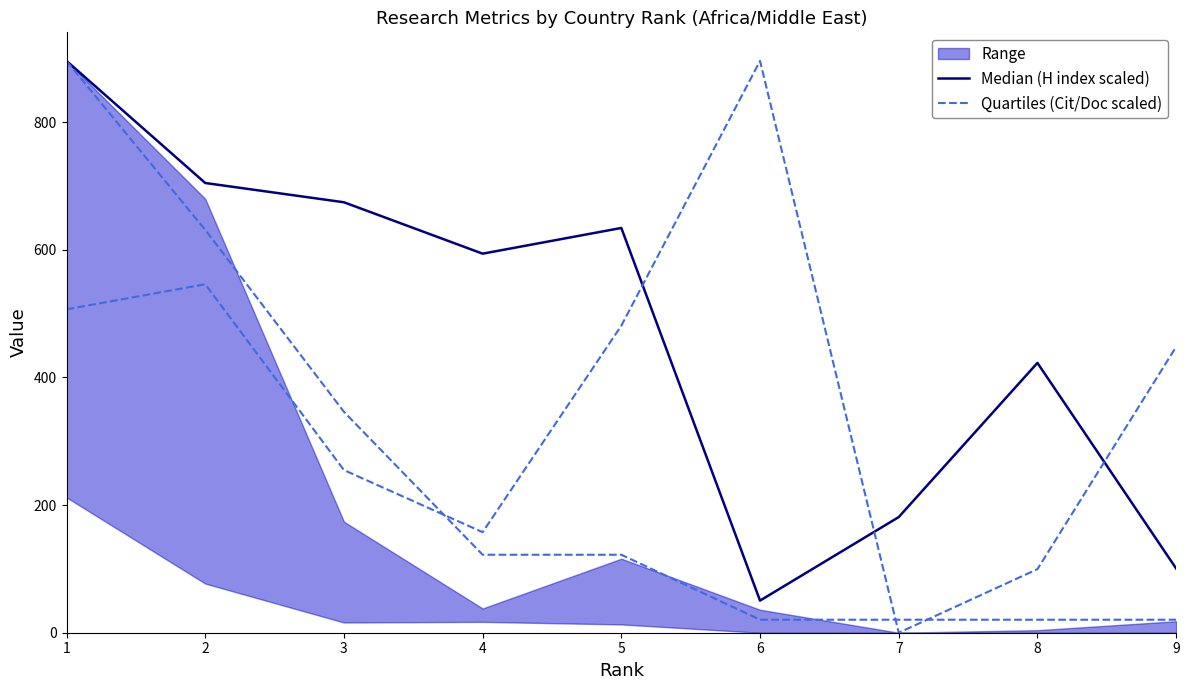

The value of Quartiles (Cit/Doc scaled) at 7 is -401.8. True or false?

False